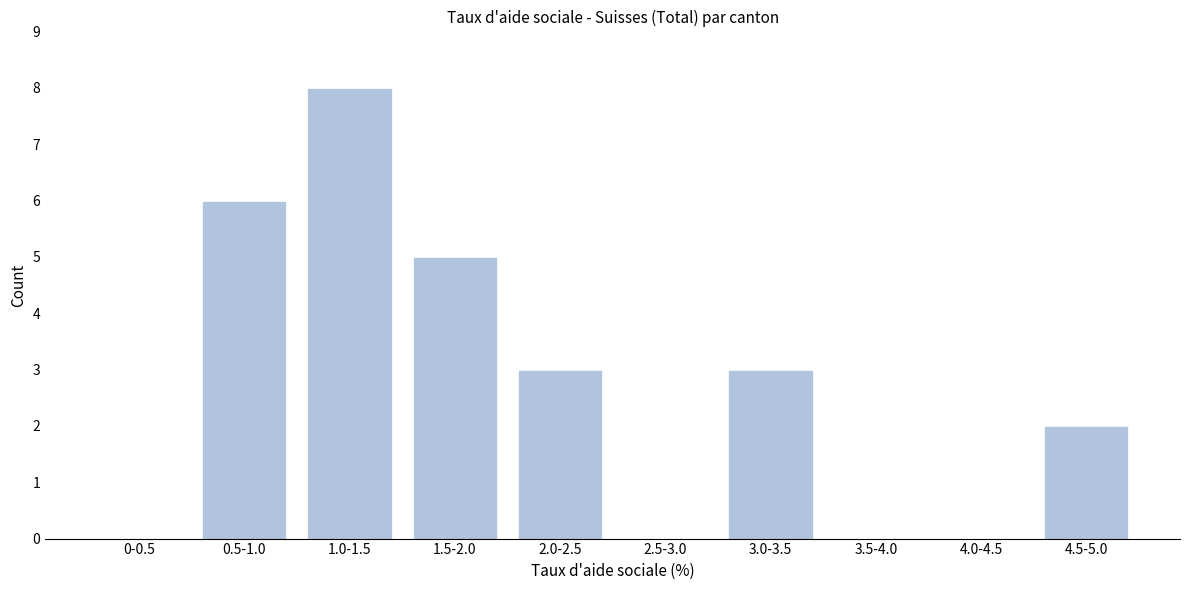

Reading left to right, extract all data points from this chart.

0-0.5=0	0.5-1.0=6	1.0-1.5=8	1.5-2.0=5	2.0-2.5=3	2.5-3.0=0	3.0-3.5=3	3.5-4.0=0	4.0-4.5=0	4.5-5.0=2